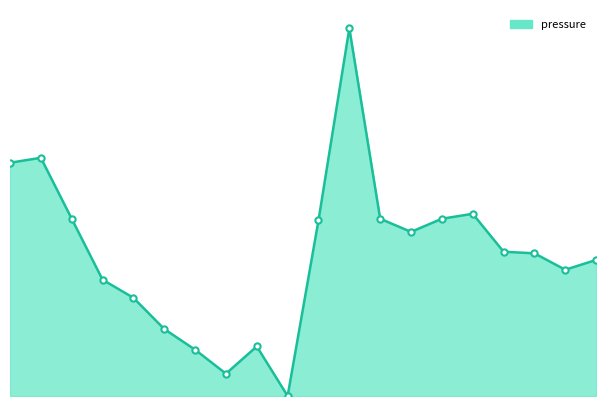

Does the chart have visible grid lines?

No